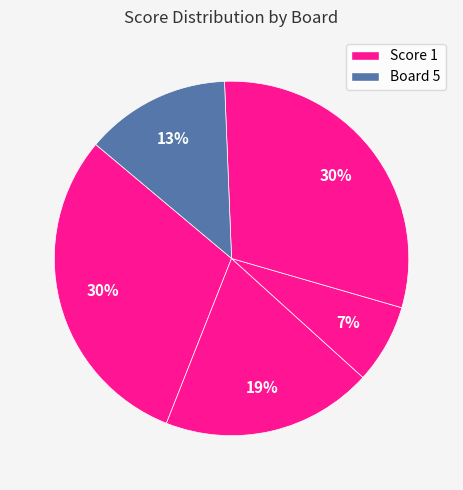

How many segments does this pie chart have?

5